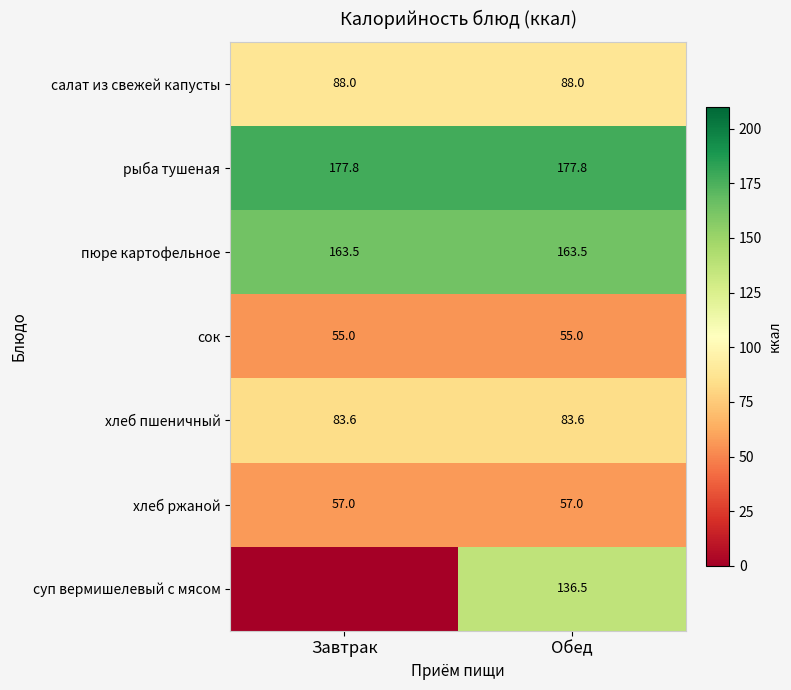

Is the value of рыба тушеная at Завтрак greater than the value of пюре картофельное at Завтрак?

Yes